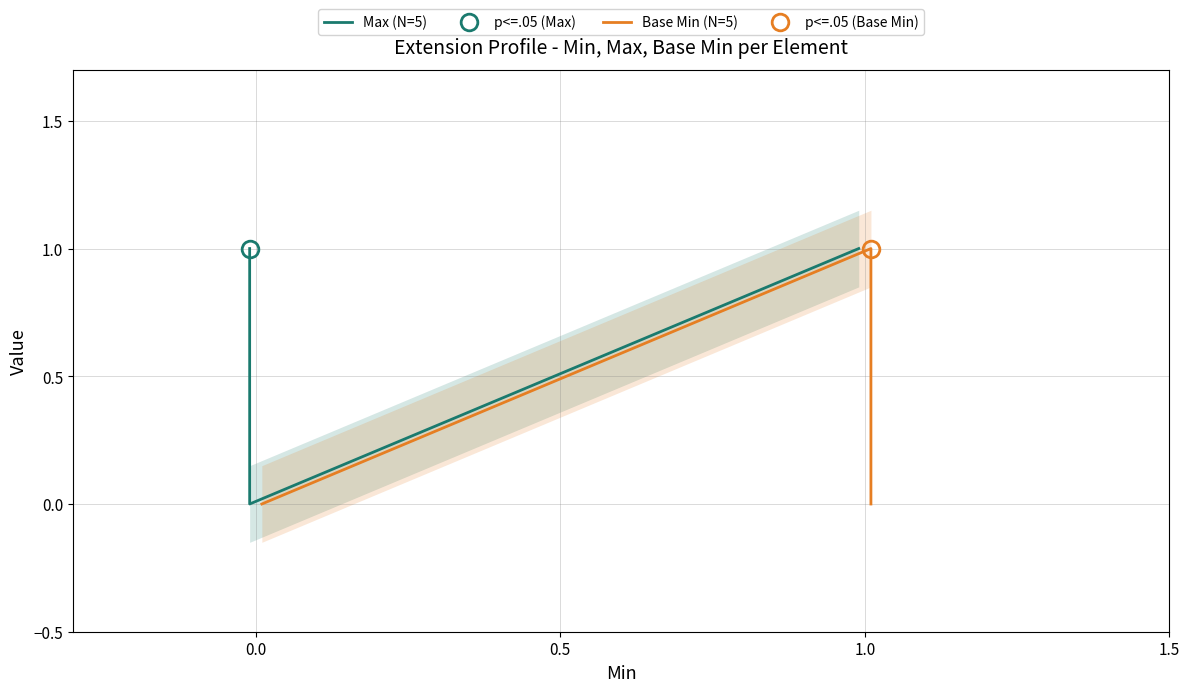

Which series has the widest spread of values?

Max (N=5)